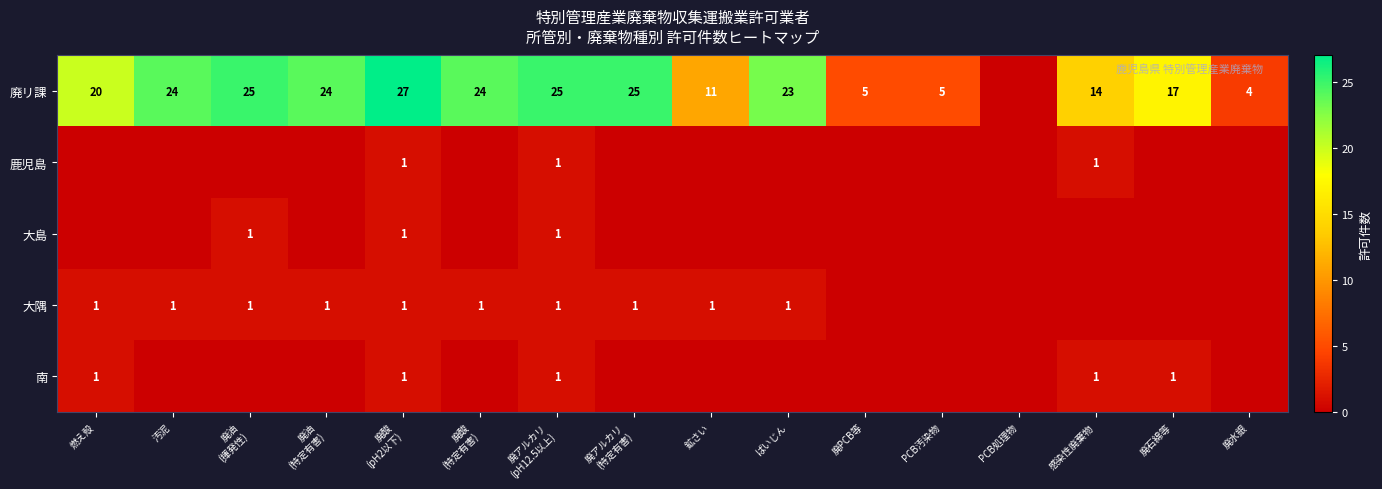

What is the spread (max minus min) of values at 廃石綿等?

17